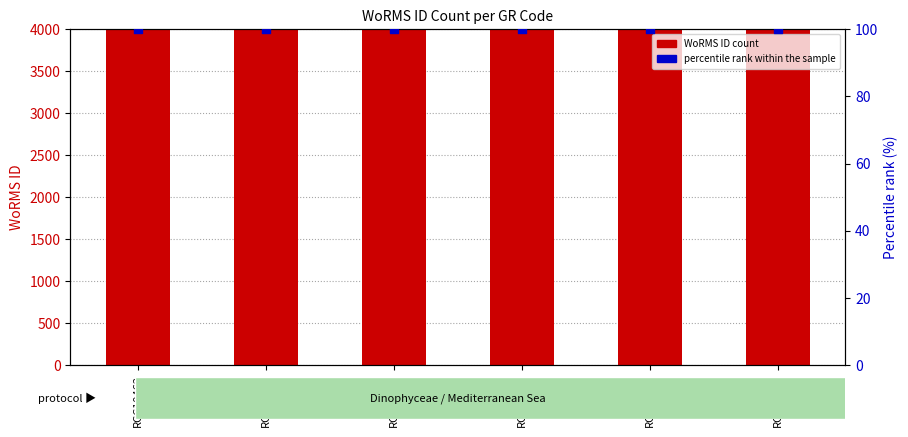

Which series reaches the minimum Y coordinate?

percentile rank within the sample